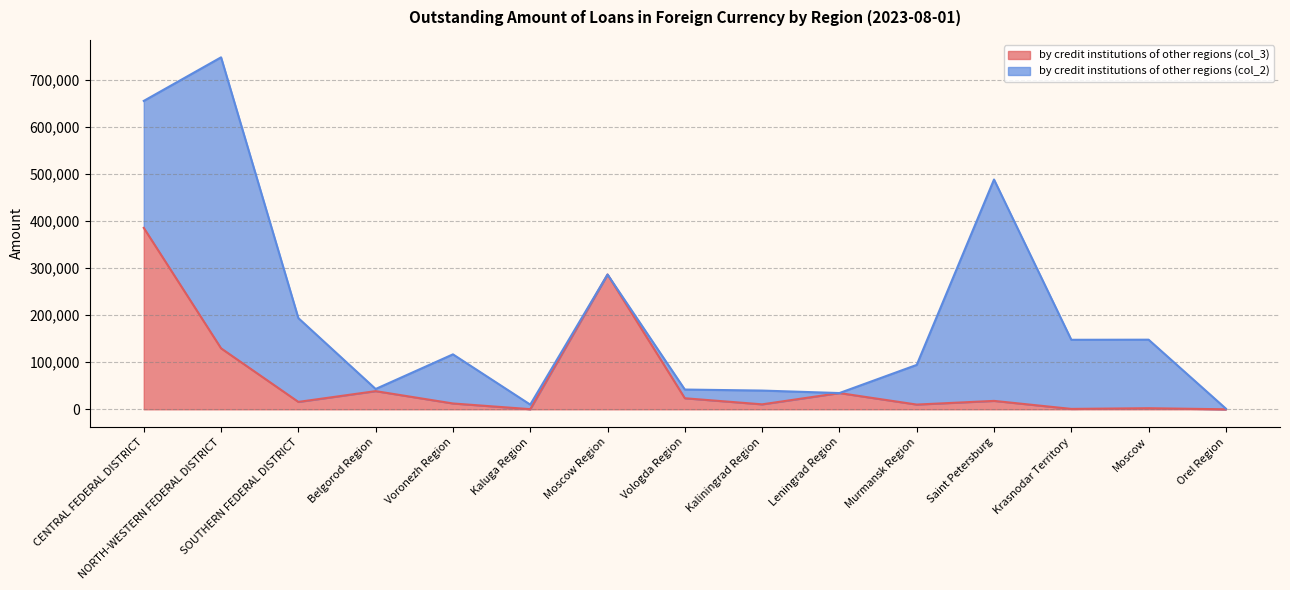

What is the approximate value at SOUTHERN FEDERAL DISTRICT, to the nearest 100?

15700